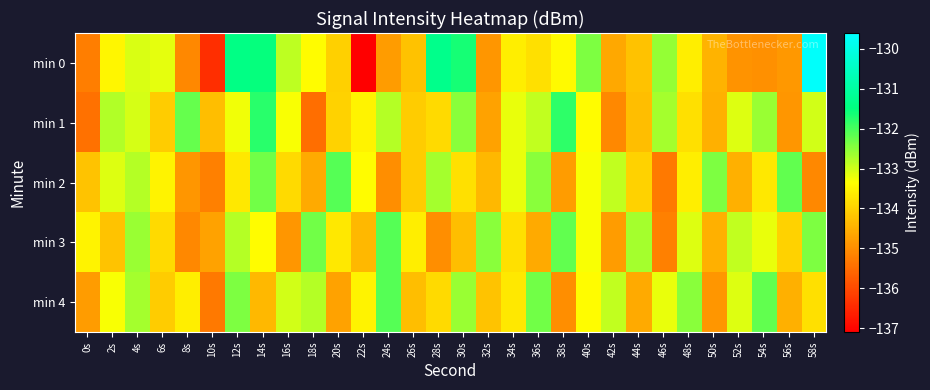

How many distinct data groups are displayed?

5